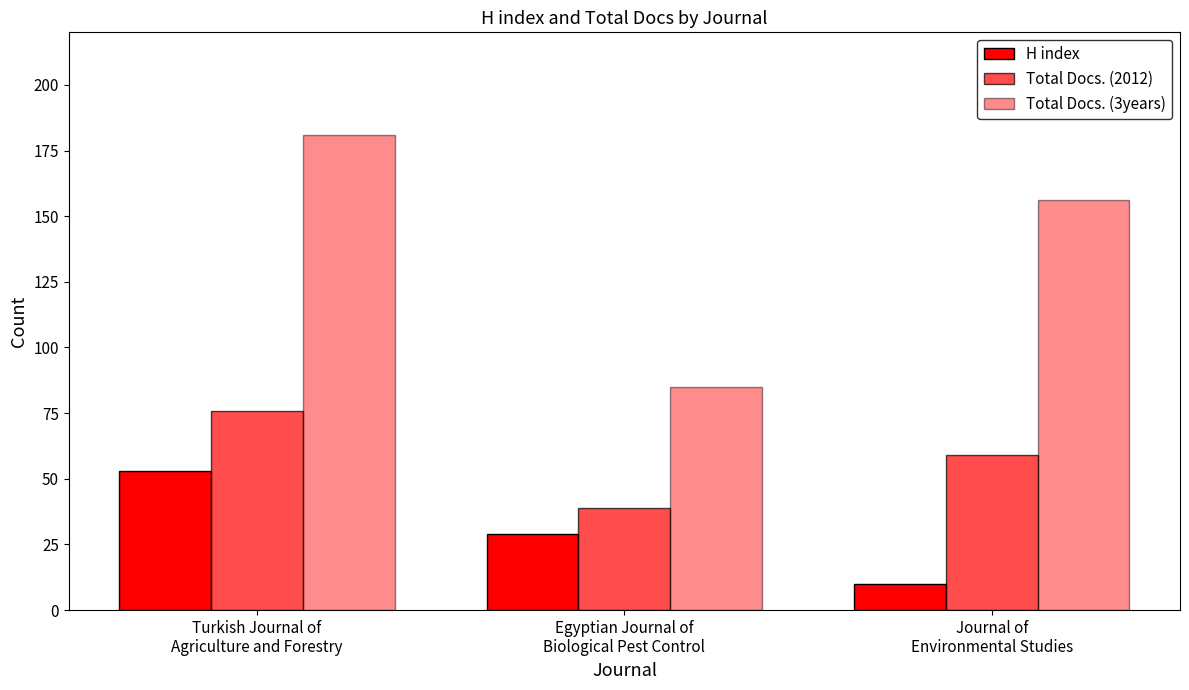

How many data points in Total Docs. (2012) are less than 59?

1